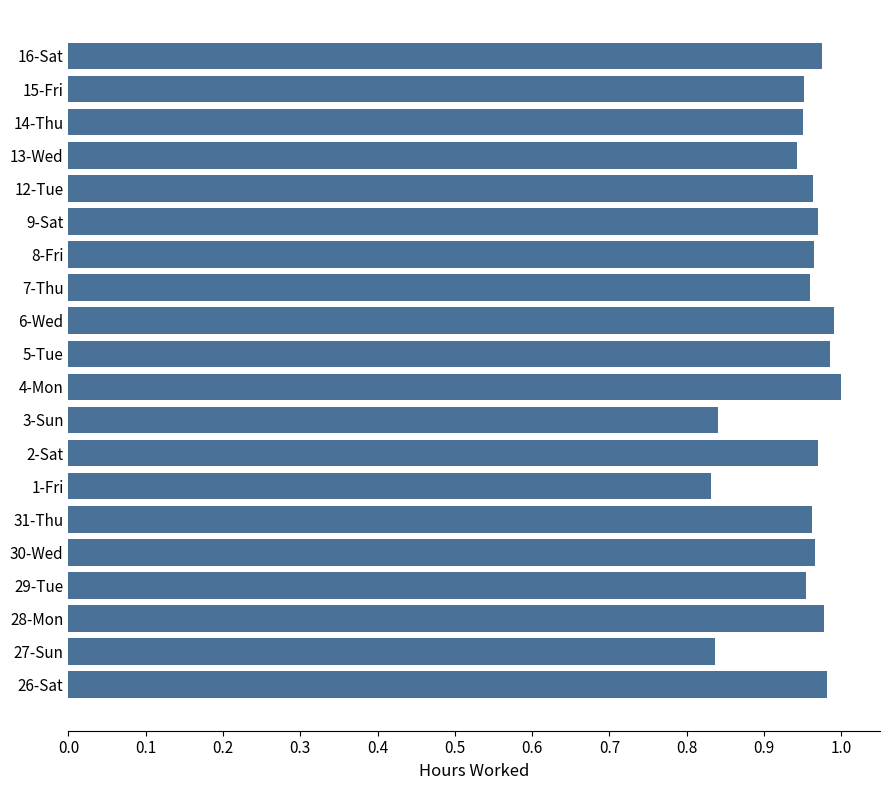

What is the sum of the values at 13-Wed and 30-Wed?

1.9